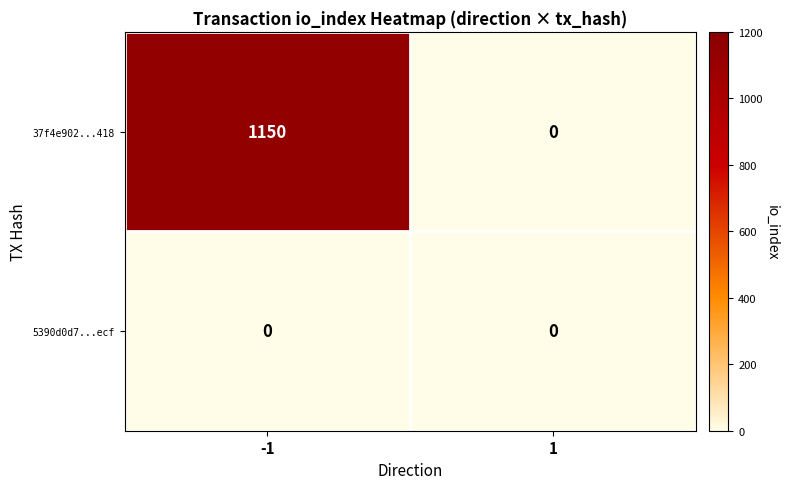

How many data points does each series have?

2